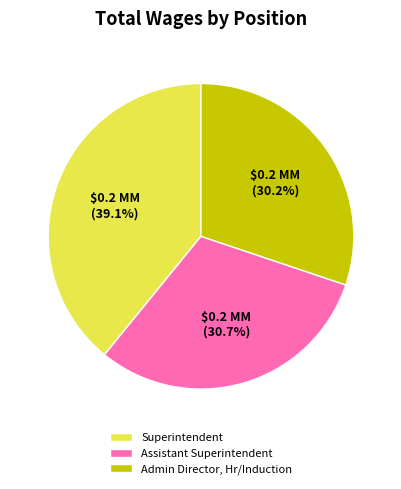

To the nearest percent, what is the combined percentage of Admin Director, Hr/Induction and Superintendent?

69%